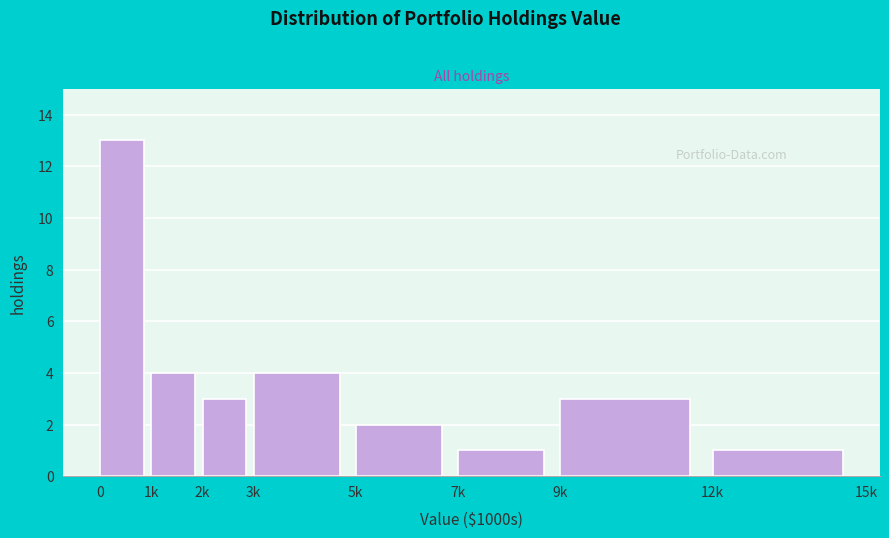

Reading right to left, list all the values displayed in this chart.

1	3	1	2	4	3	4	13